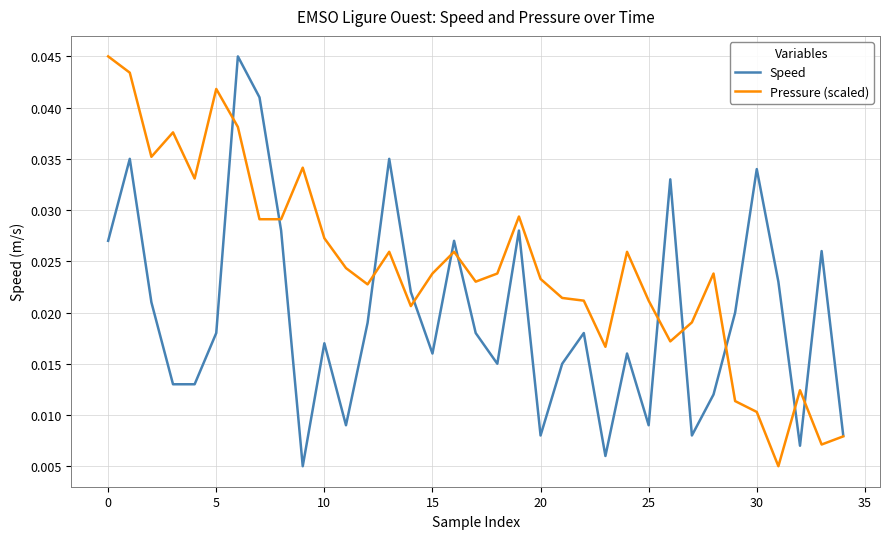

Rank the series by their average value, from lowest to highest.

Speed, Pressure (scaled)